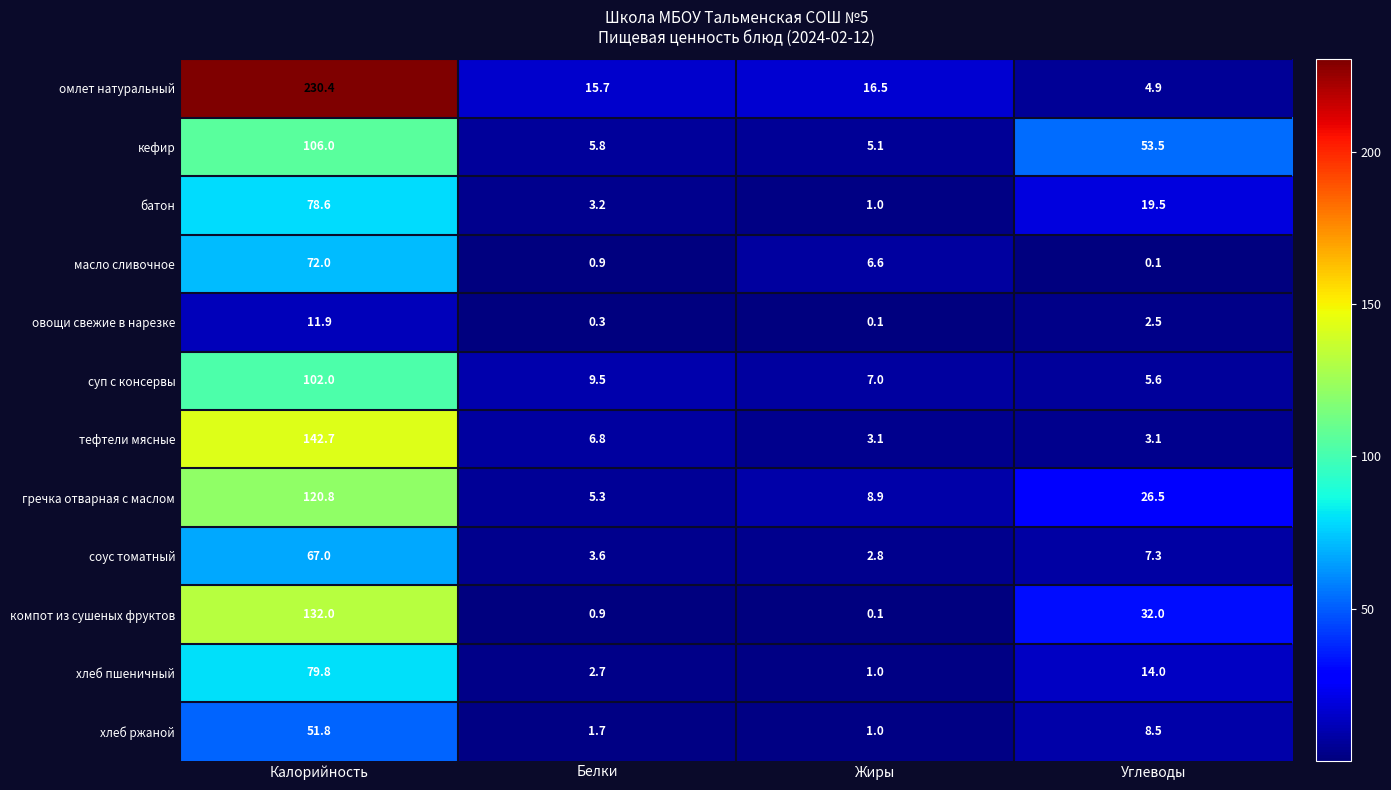

What is the minimum value shown in the chart?

0.1